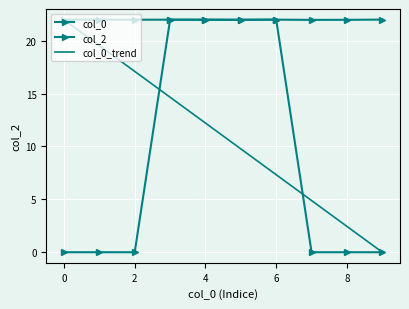

What is the sum of all col_0_trend values?

109.9